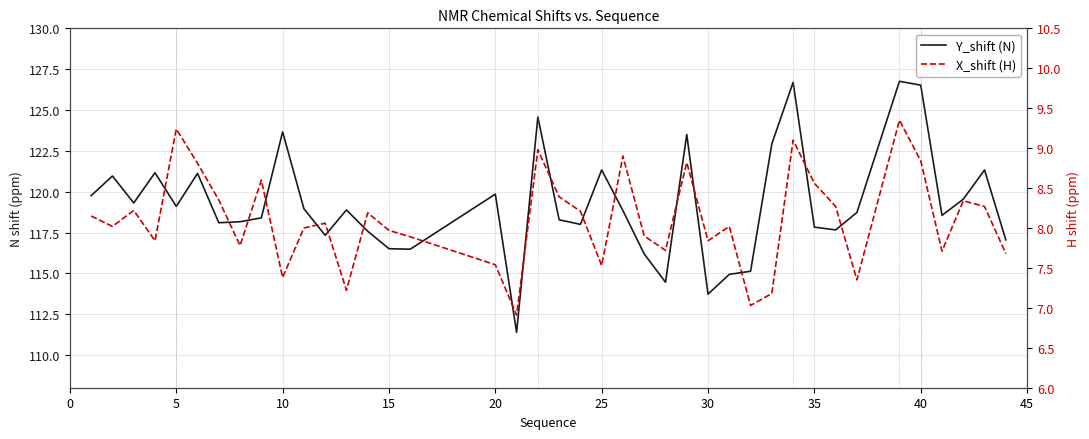

What is the minimum value shown in the chart?

6.9